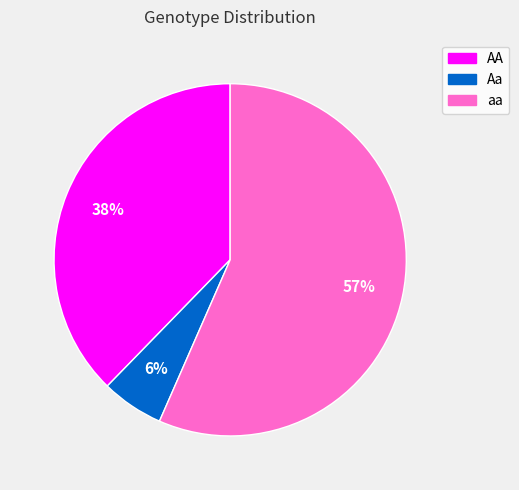

To the nearest percent, what percentage of the pie is Aa?

6%